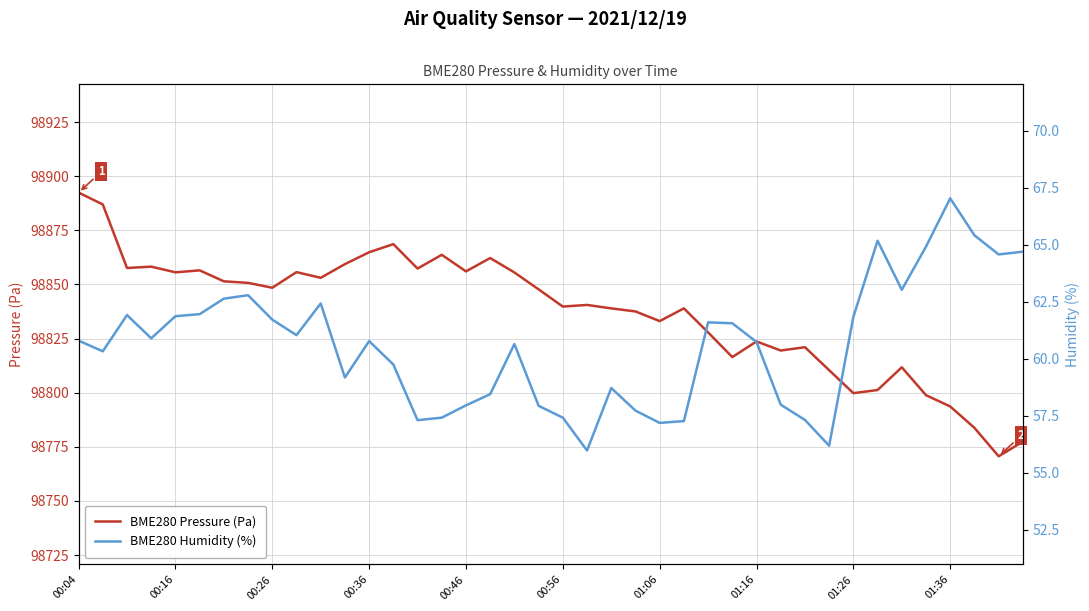

True or false: BME280 Pressure (Pa) and BME280 Humidity (%) intersect in this chart.

False